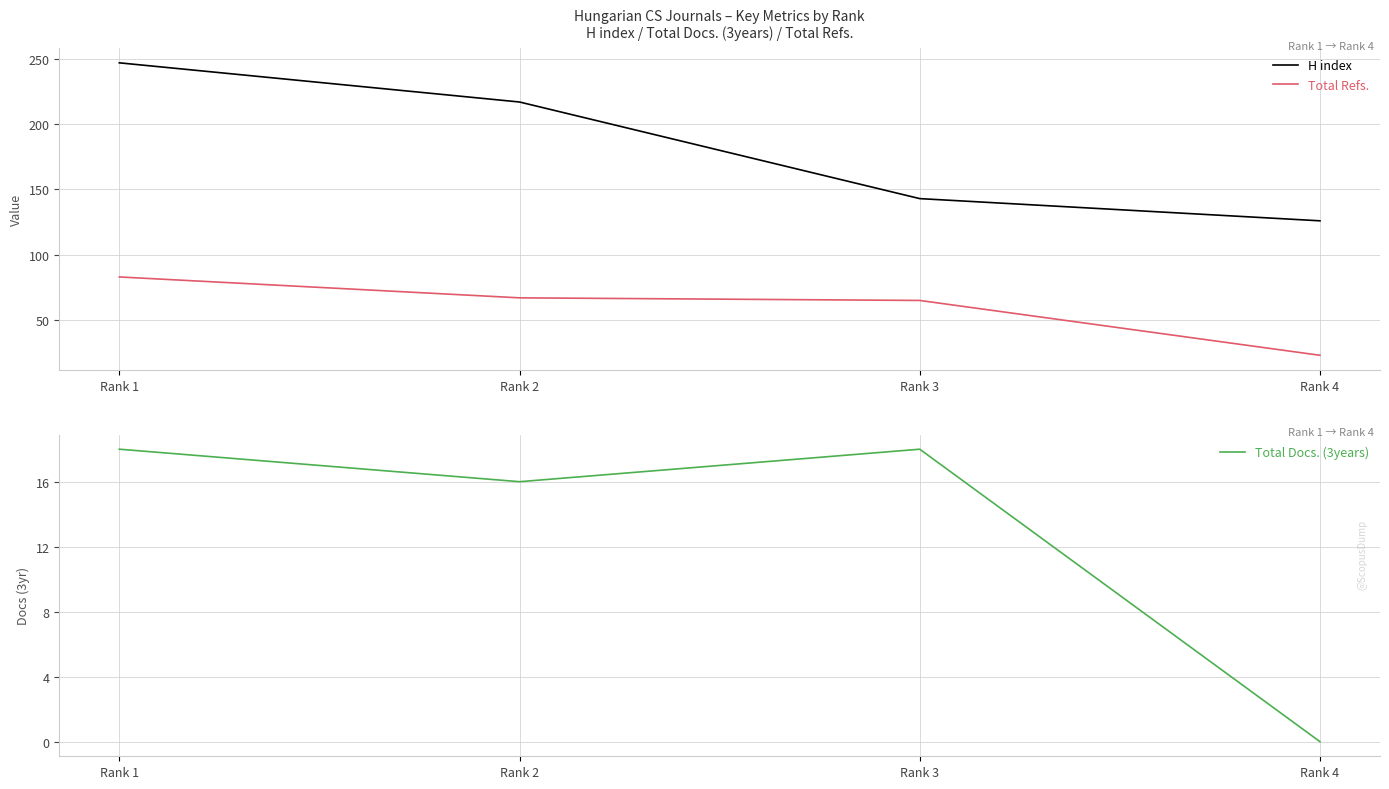

Reading right to left, list all the values displayed in this chart.

H index: Rank 4=126	Rank 3=143	Rank 2=217	Rank 1=247
Total Refs.: Rank 4=23	Rank 3=65	Rank 2=67	Rank 1=83
Total Docs. (3years): Rank 4=0	Rank 3=18	Rank 2=16	Rank 1=18